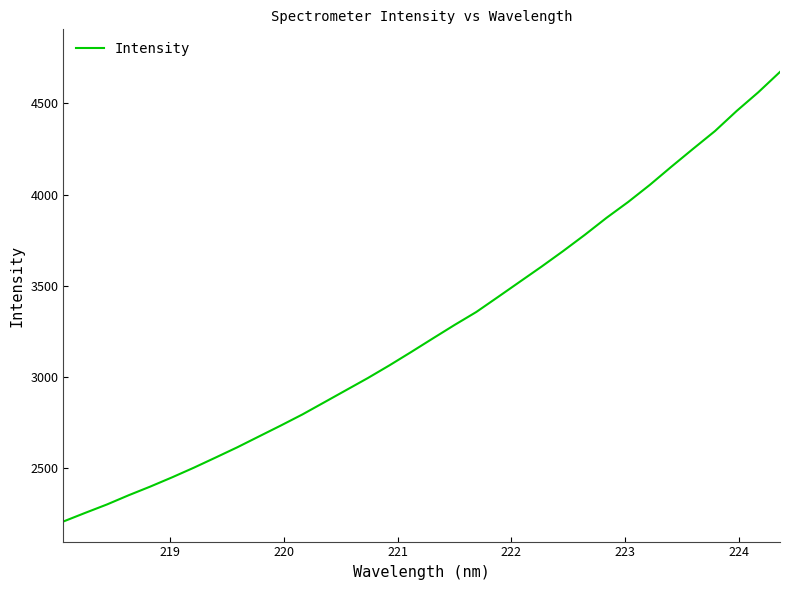

What is the average value?

3265.0